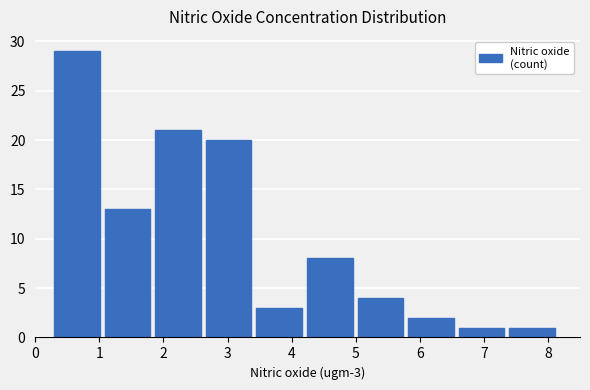

Over which range of the x-axis is the bar tallest?

0.3 to 1.1